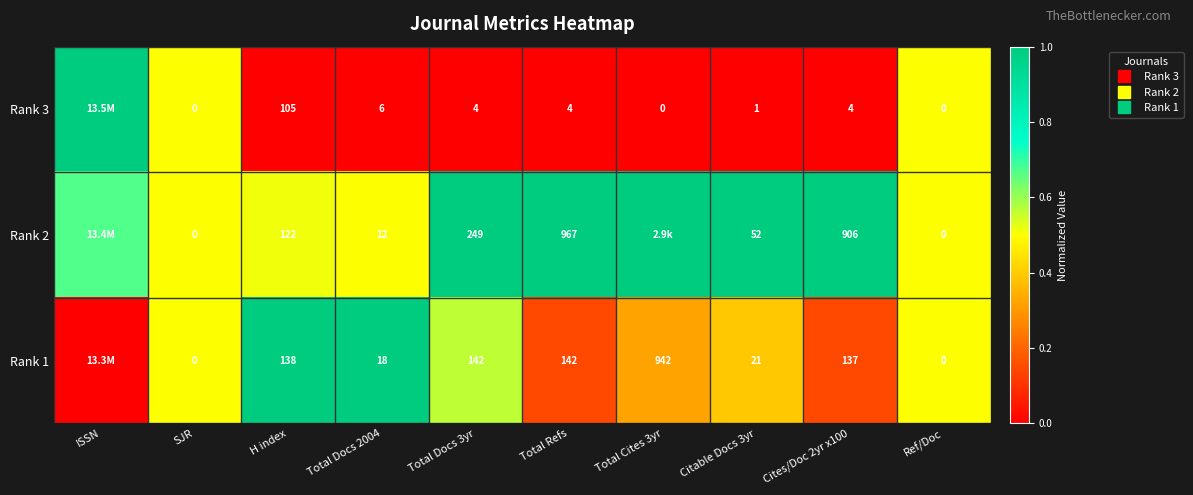

What is the sum of the Rank 1 values at Citable Docs 3yr and SJR?

0.9